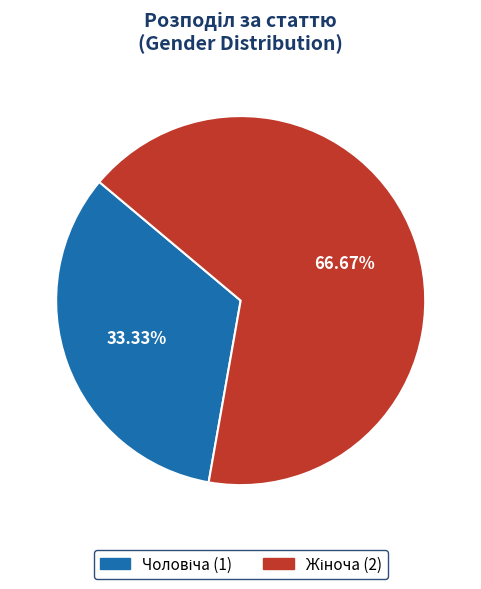

Is there any slice that represents more than half of the pie?

Yes